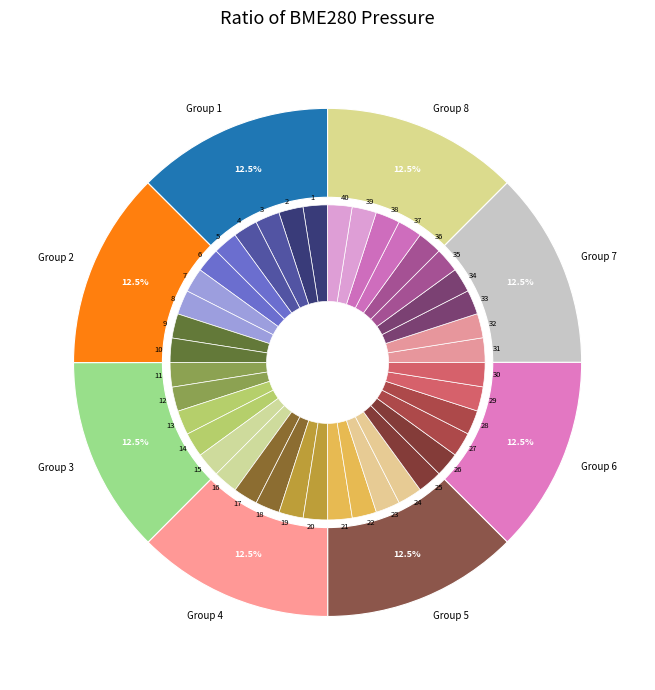

Is there a majority slice in this chart?

No